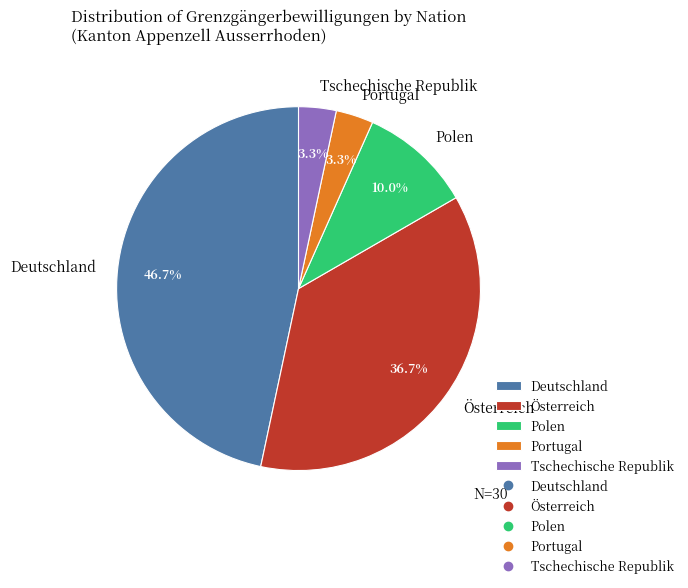

The Polen slice represents 10% of the pie. True or false?

True